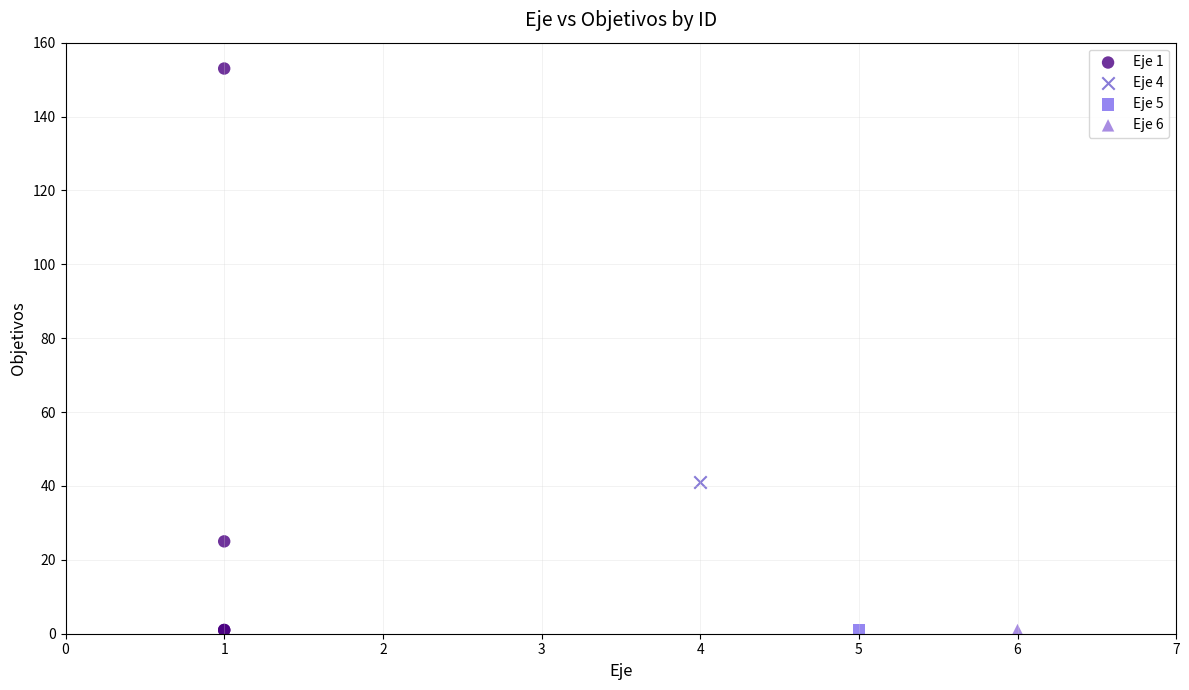

What are all the series names shown in the legend?

Eje 1, Eje 4, Eje 5, Eje 6